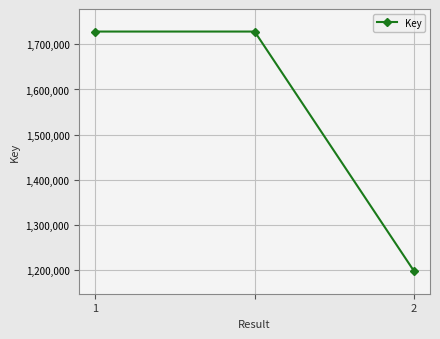

What is the average value?

1551347